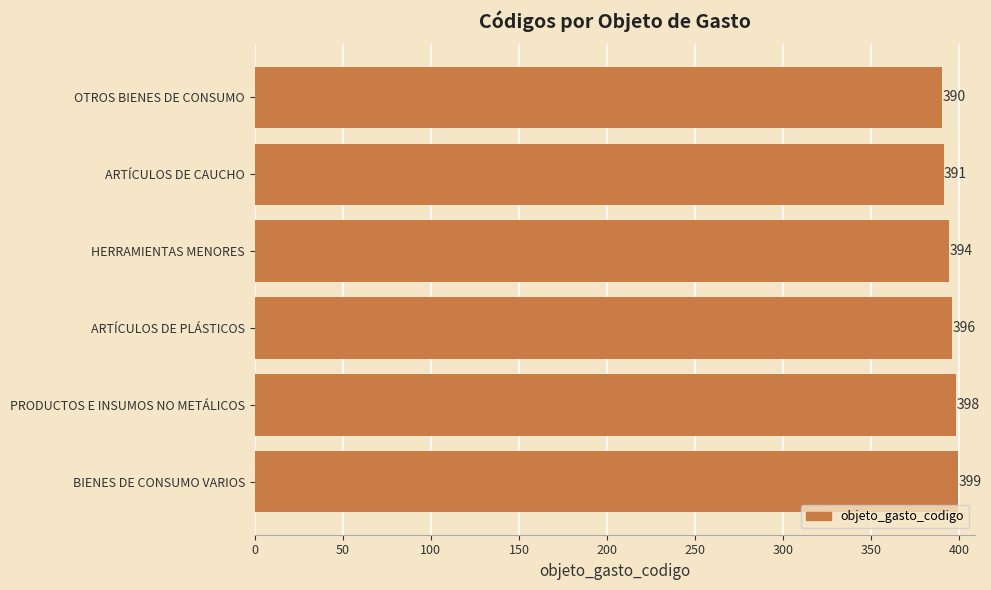

Reading bottom to top, list all the values displayed in this chart.

BIENES DE CONSUMO VARIOS=399	PRODUCTOS E INSUMOS NO METÁLICOS=398	ARTÍCULOS DE PLÁSTICOS=396	HERRAMIENTAS MENORES=394	ARTÍCULOS DE CAUCHO=391	OTROS BIENES DE CONSUMO=390